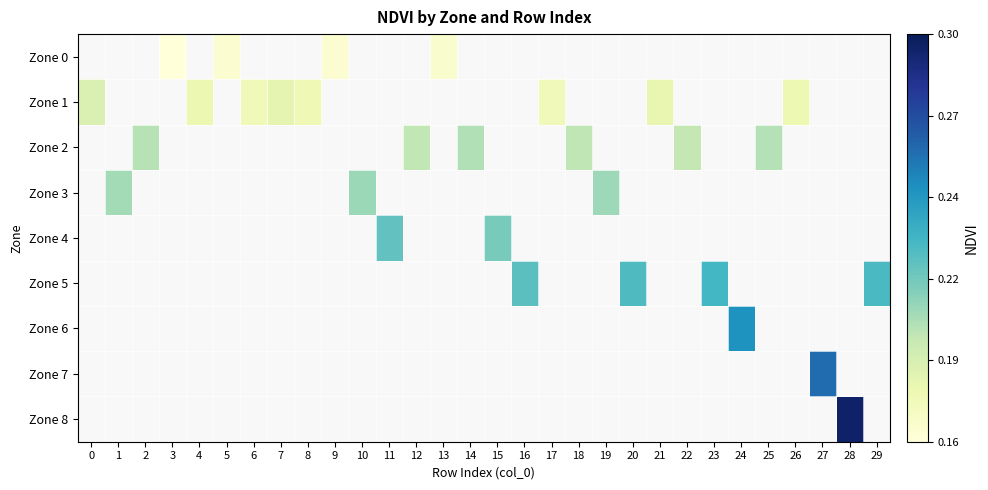

Between 23 and 29, which series saw the biggest shift?

Zone 5